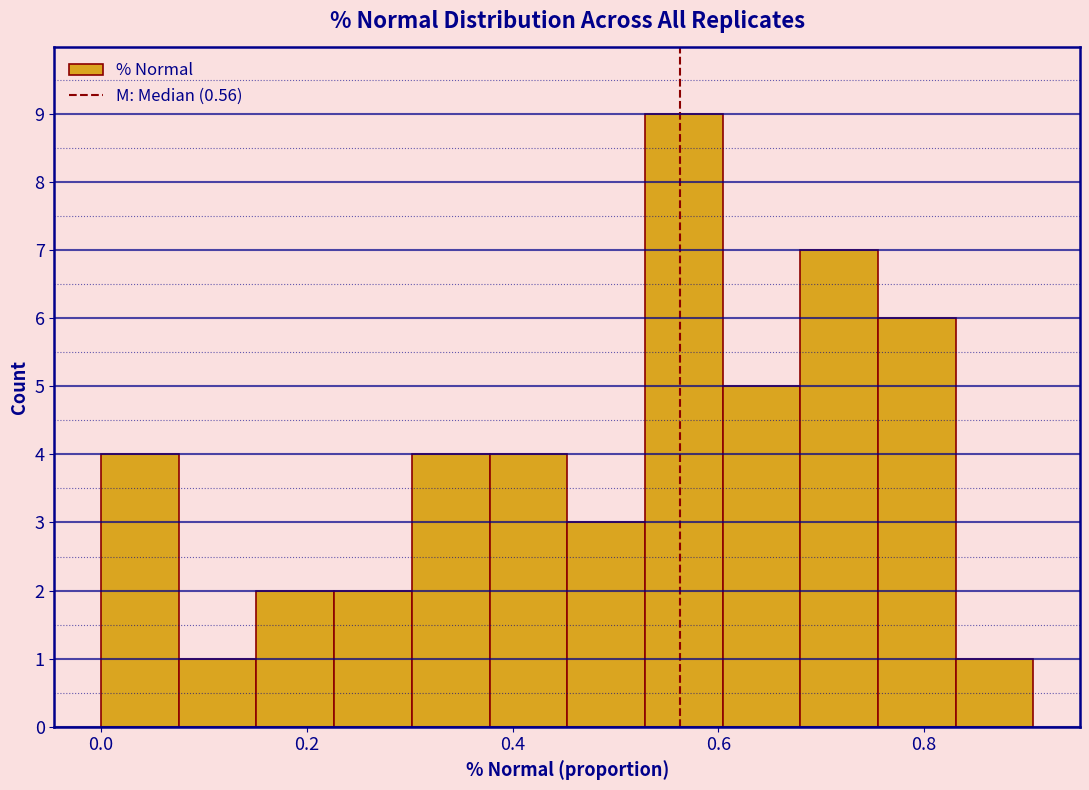

Read against the x-axis, roughly where is the centre of the tallest bar?

0.56